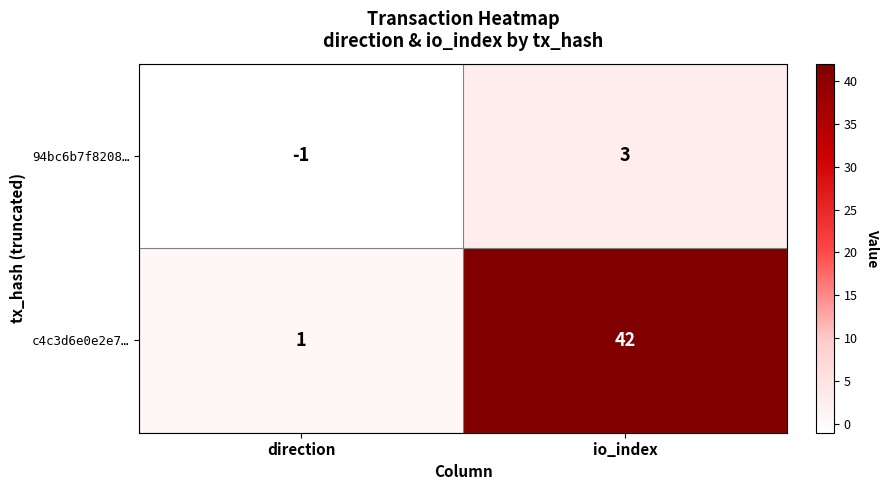

Which label corresponds to the smallest value in the chart?

direction